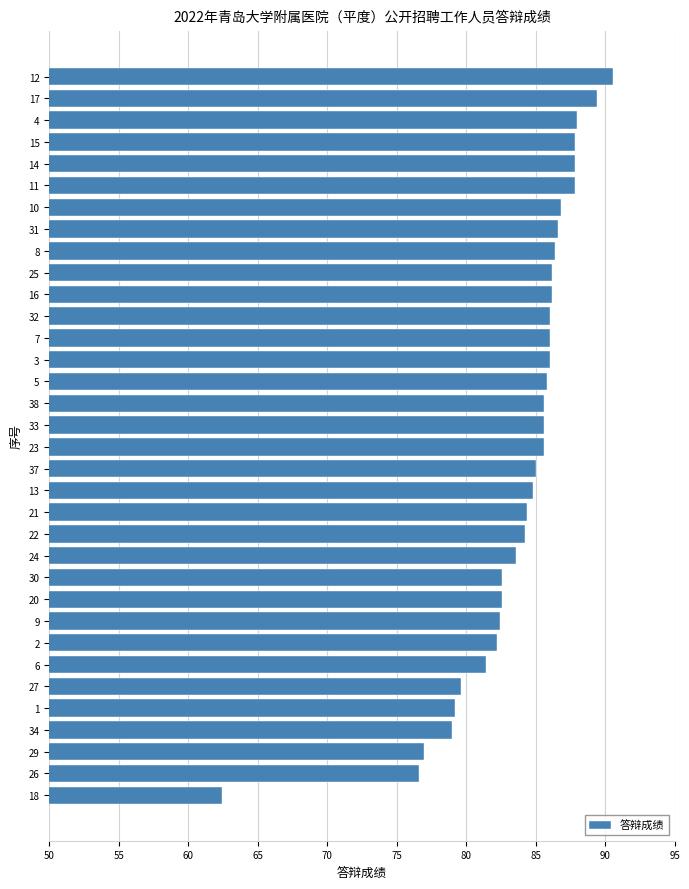

Is it true that the value at 5 is 85.8?

True